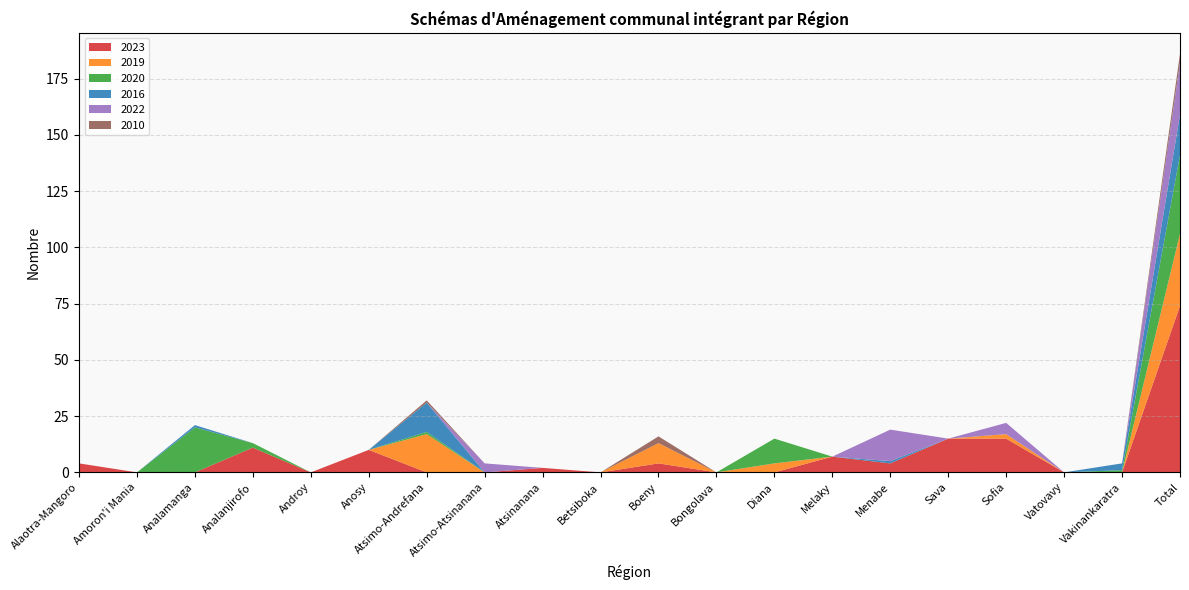

Reading right to left, transcribe all the data shown in this chart.

2023: 74	0	0	15	15	4	7	0	0	4	0	2	0	0	10	0	11	0	0	4
2019: 32	0	0	2	0	0	0	4	0	9	0	0	0	17	0	0	0	0	0	0
2020: 35	1	0	0	0	0	0	11	0	0	0	0	0	1	0	0	2	20	0	0
2016: 18	3	0	0	0	1	0	0	0	0	0	0	0	13	0	0	0	1	0	0
2022: 23	0	0	5	0	14	0	0	0	0	0	0	4	0	0	0	0	0	0	0
2010: 4	0	0	0	0	0	0	0	0	3	0	0	0	1	0	0	0	0	0	0